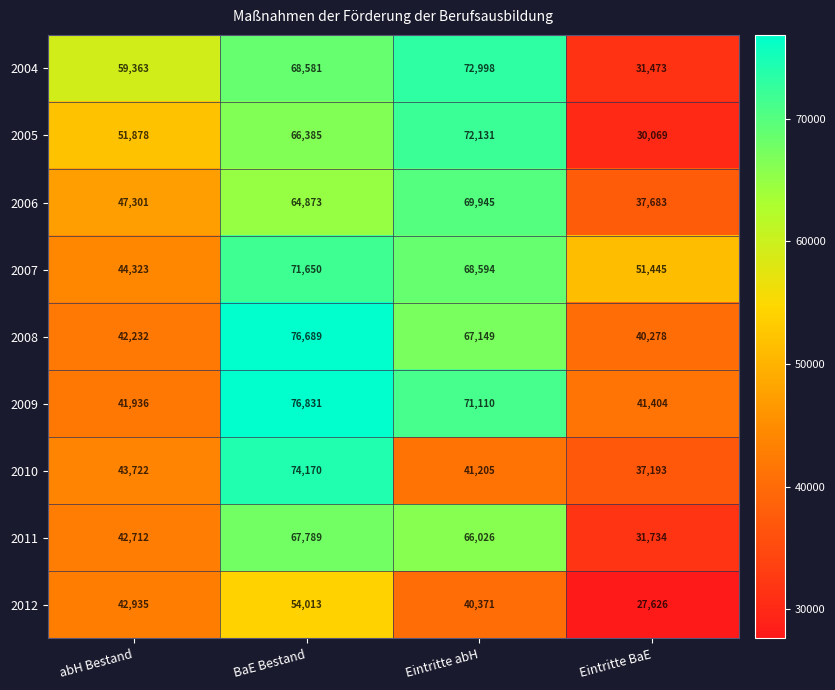

What is the sum of all 2008 values?

226348